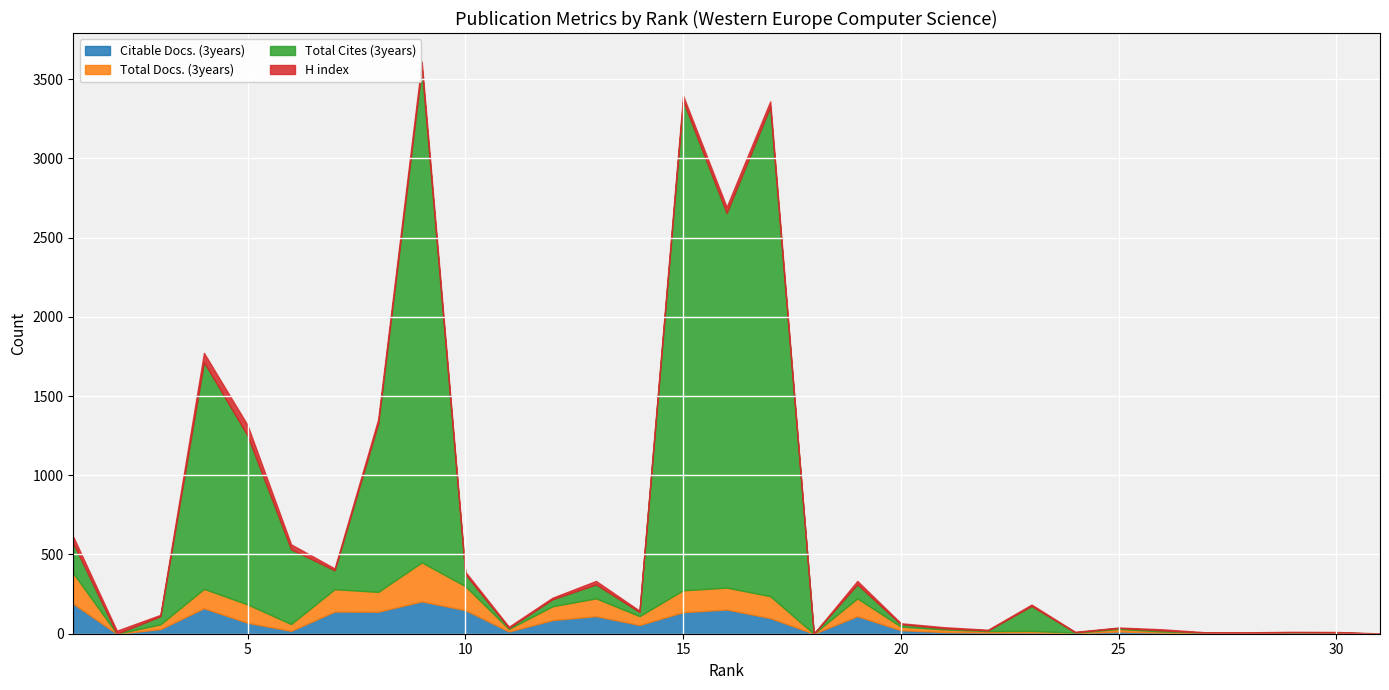

True or false: Citable Docs. (3years) and Total Docs. (3years) cross at least once.

True